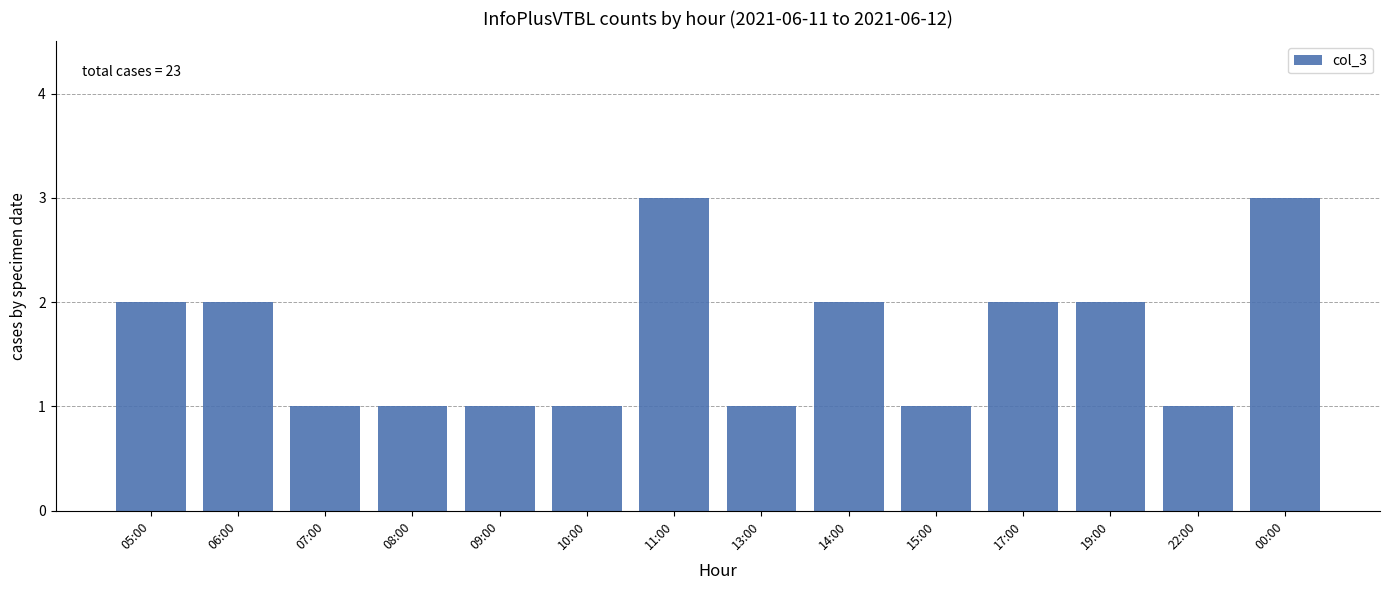

Reading right to left, what are all the values shown in this chart?

3	1	2	2	1	2	1	3	1	1	1	1	2	2